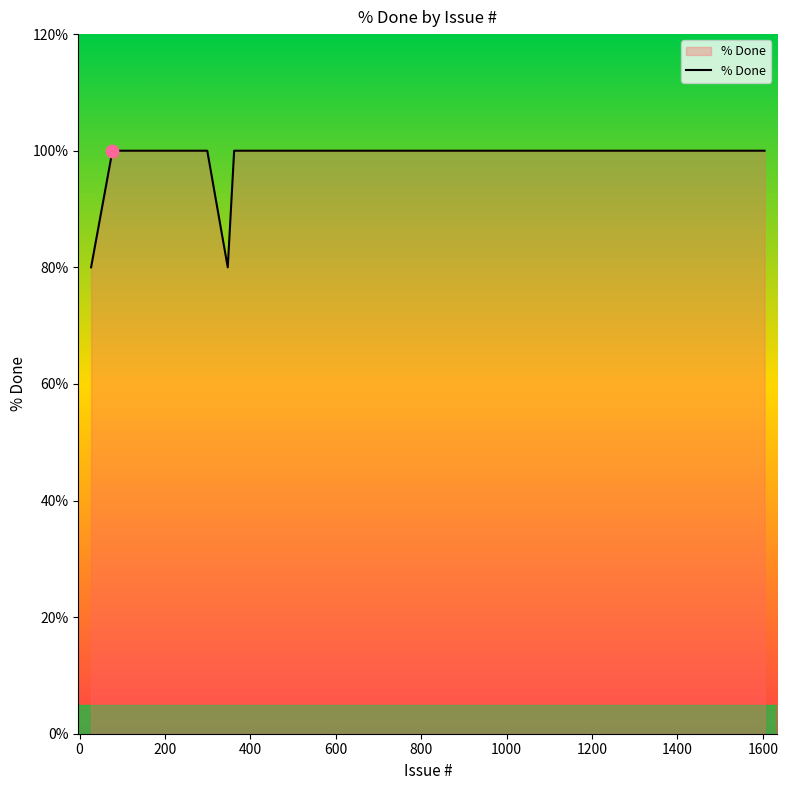

What is the maximum value shown in the chart?

100